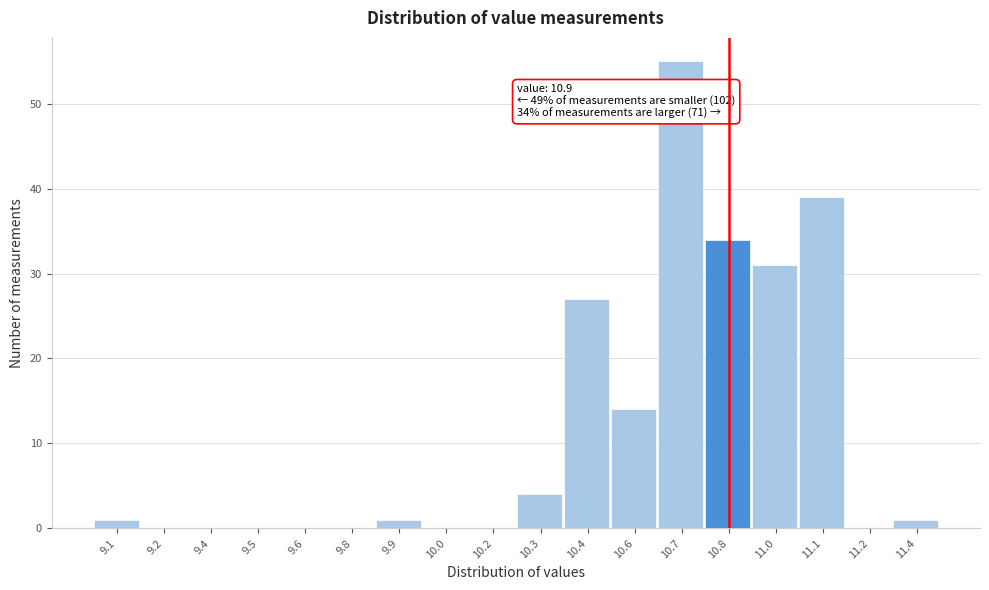

Reading left to right, what are all the values shown in this chart?

9.1=1	9.2=0	9.4=0	9.5=0	9.6=0	9.8=0	9.9=1	10.0=0	10.2=0	10.3=4	10.4=27	10.6=14	10.7=55	10.8=34	11.0=31	11.1=39	11.2=0	11.4=1